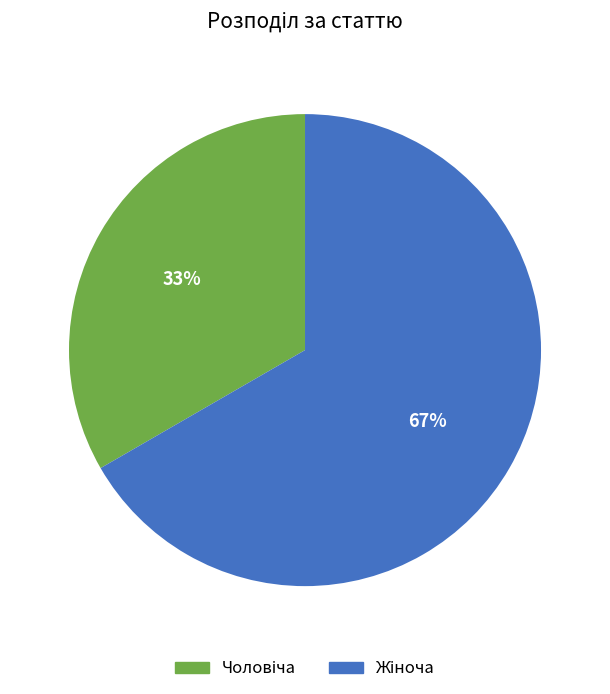

Is there any slice that represents more than half of the pie?

Yes